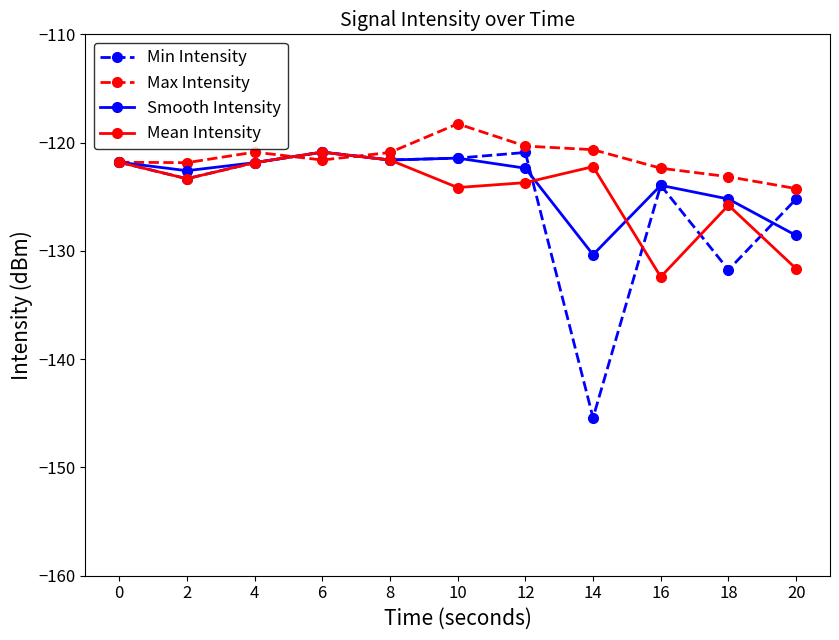

At which category does Mean Intensity reach its first local valley?

2